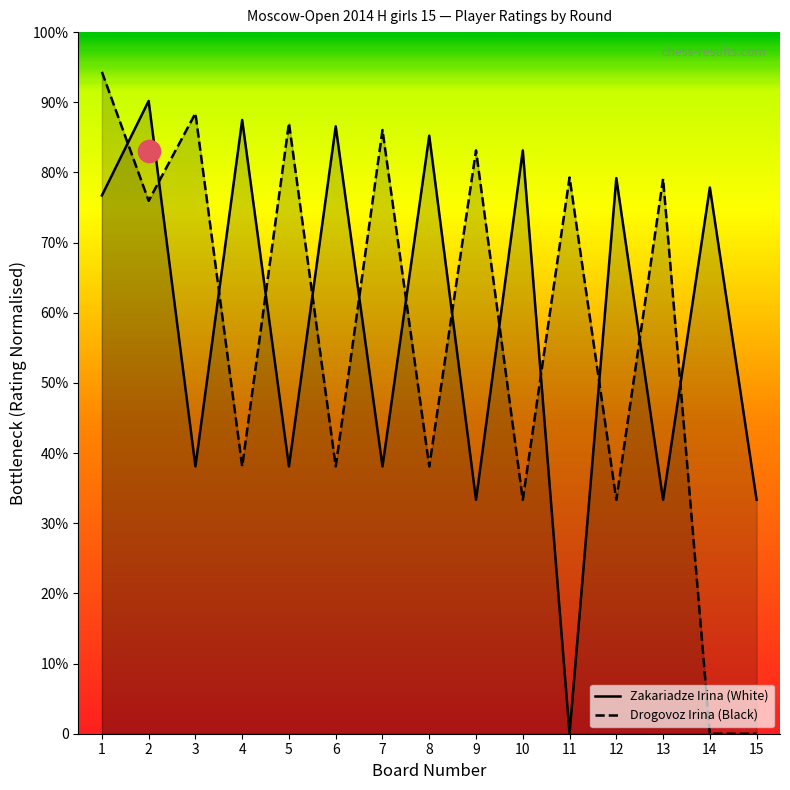

How many intersections are there between Zakariadze Irina (White) and Drogovoz Irina (Black)?

13